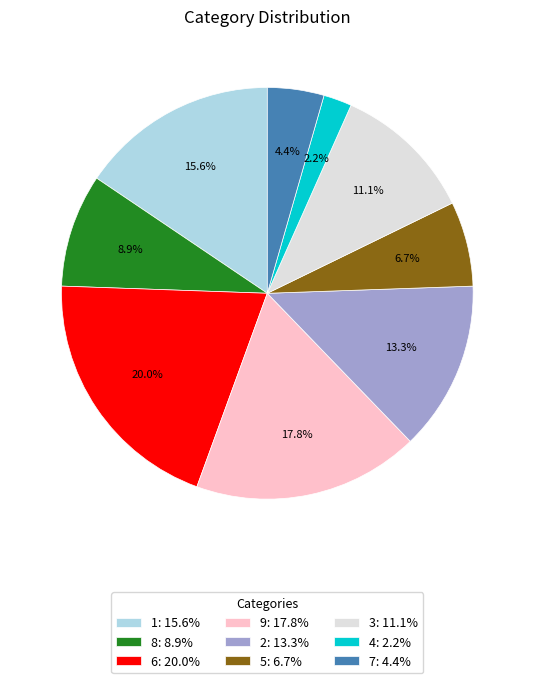

What percentage is NOT represented by 4: 2.2%?

97.8%